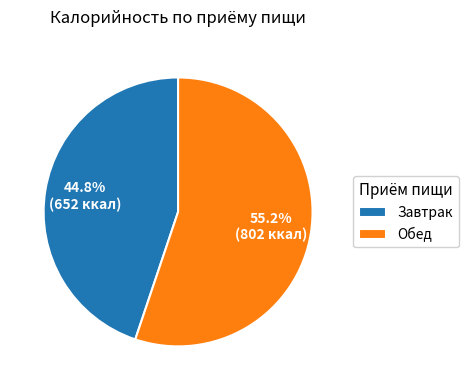

Which has a higher value, Обед or Завтрак?

Обед